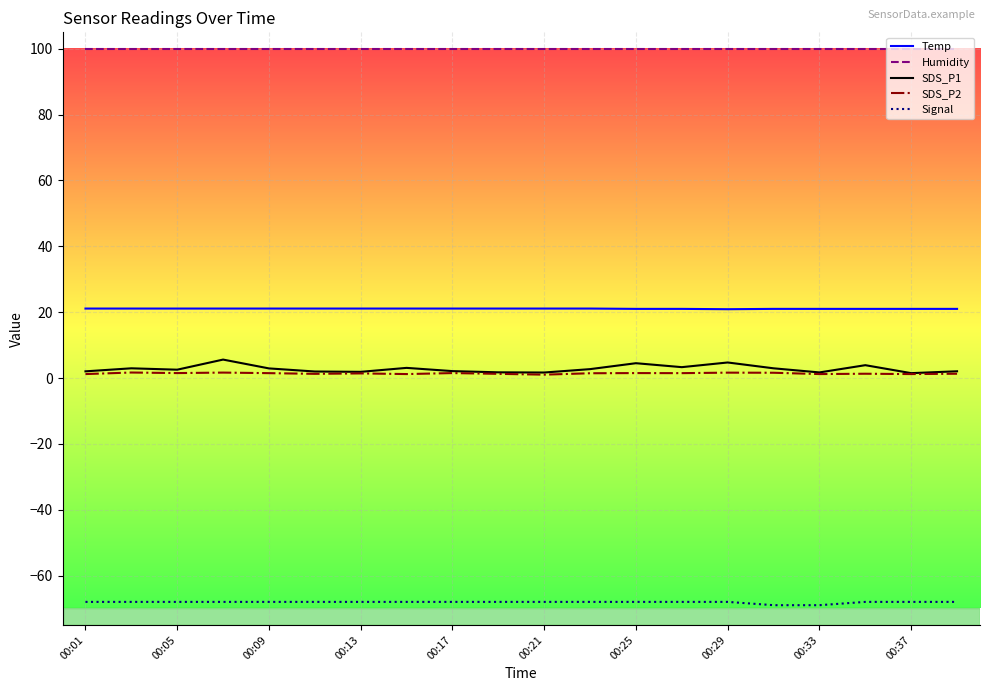

True or false: Humidity and Signal cross at least once.

False